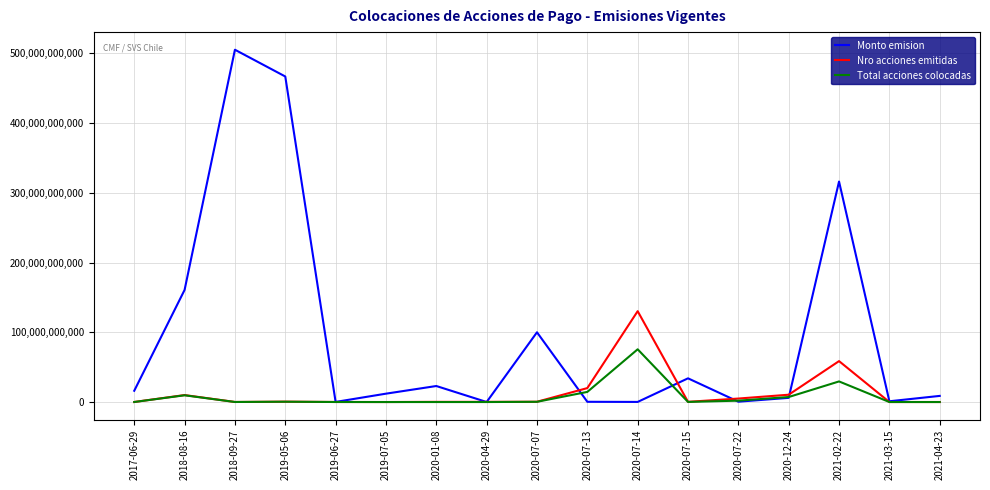

How many interior local valleys does the Monto emision series have?

5